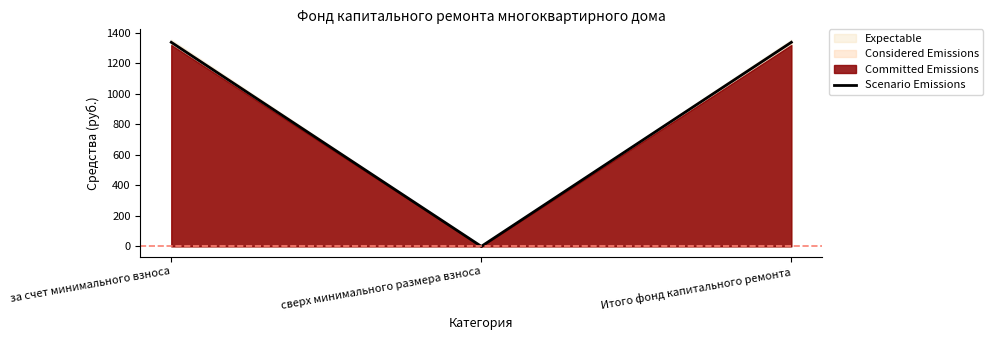

List the labels in order of value, largest first.

за счет минимального взноса, Итого фонд капитального ремонта, сверх минимального размера взноса